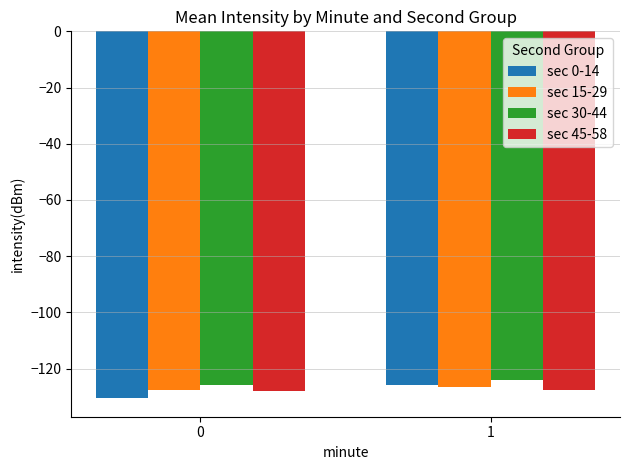

What is the value of the sec 30-44 bar at the 2nd from the left?

-123.9